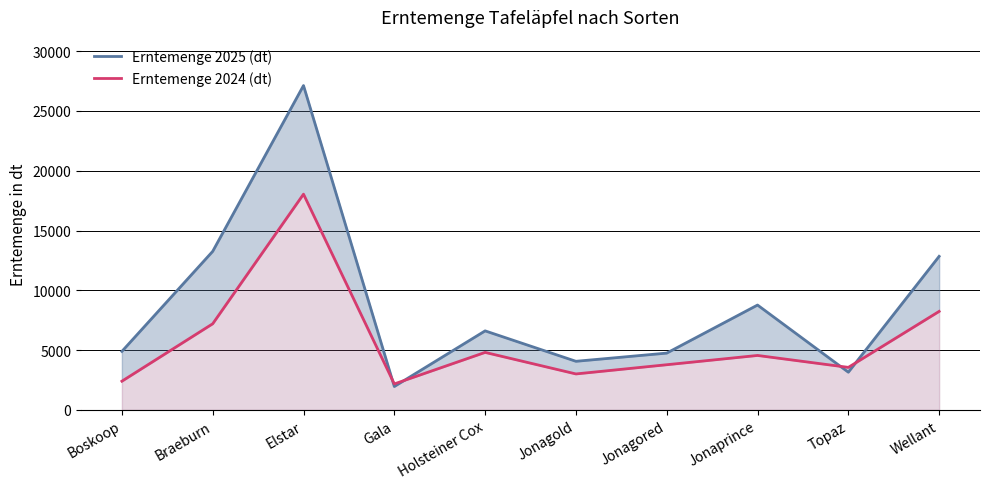

Between Boskoop and Gala, which is larger?

Boskoop